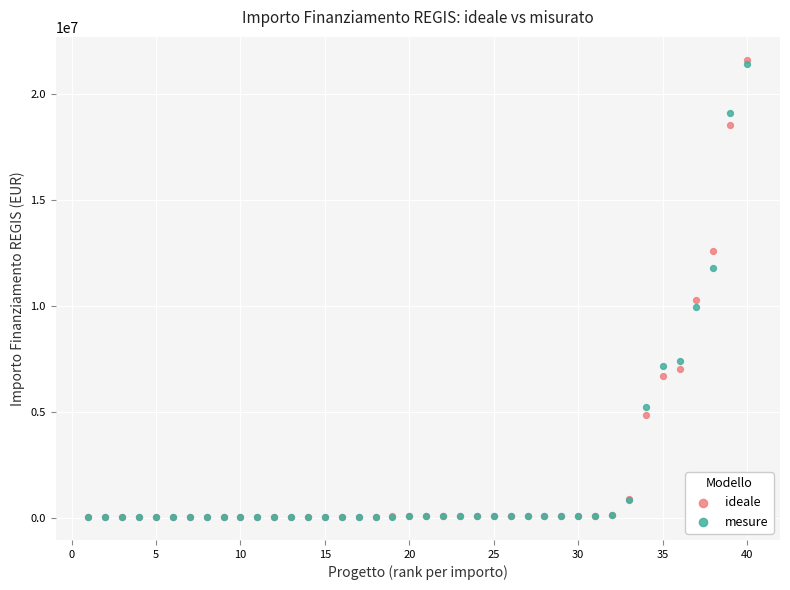

In the mesure series, what Y value is closest to 10716596?

9946217.3